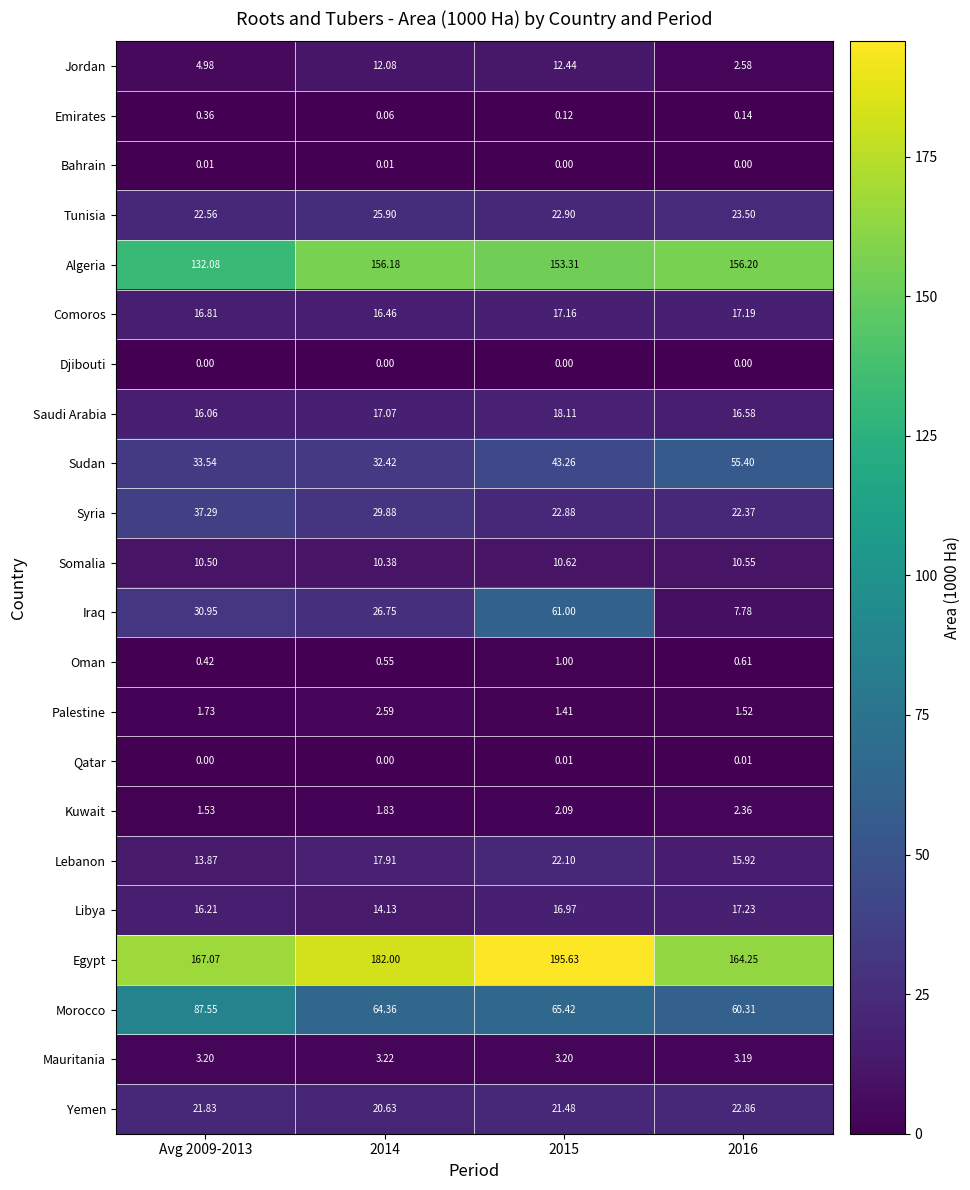

Which series has the largest range (max minus min)?

Iraq